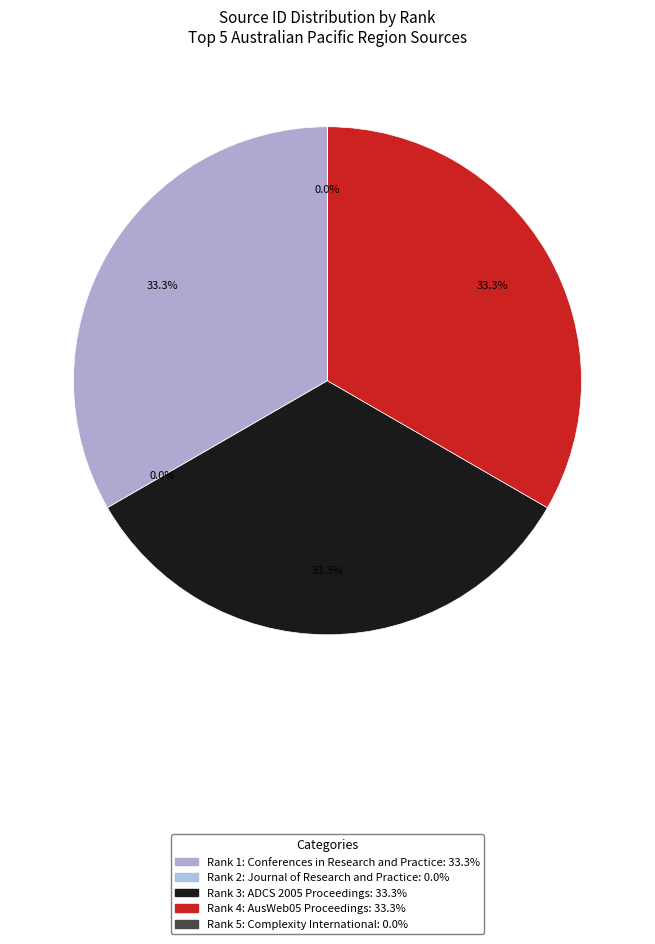

What percentage is the Rank 4: AusWeb05 Proceedings slice, to the nearest percent?

33%